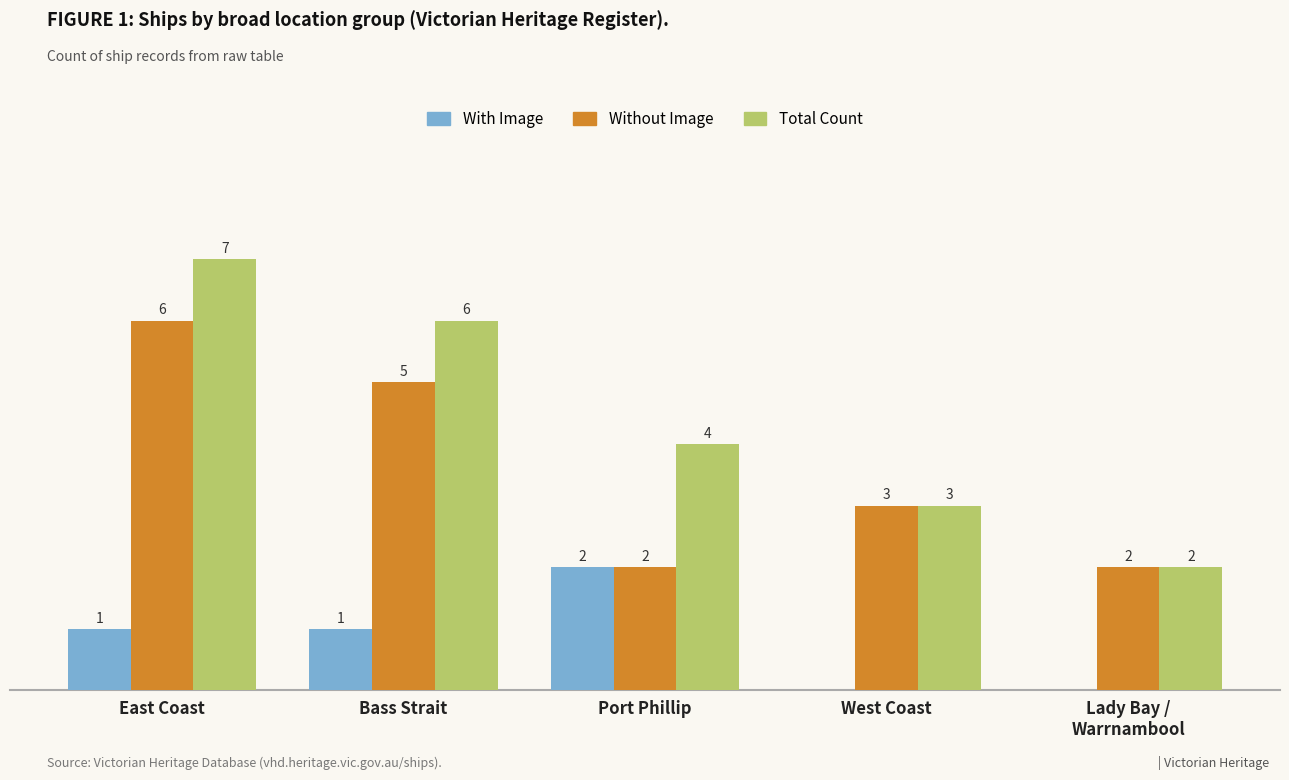

At which label does Without Image reach its peak?

East Coast